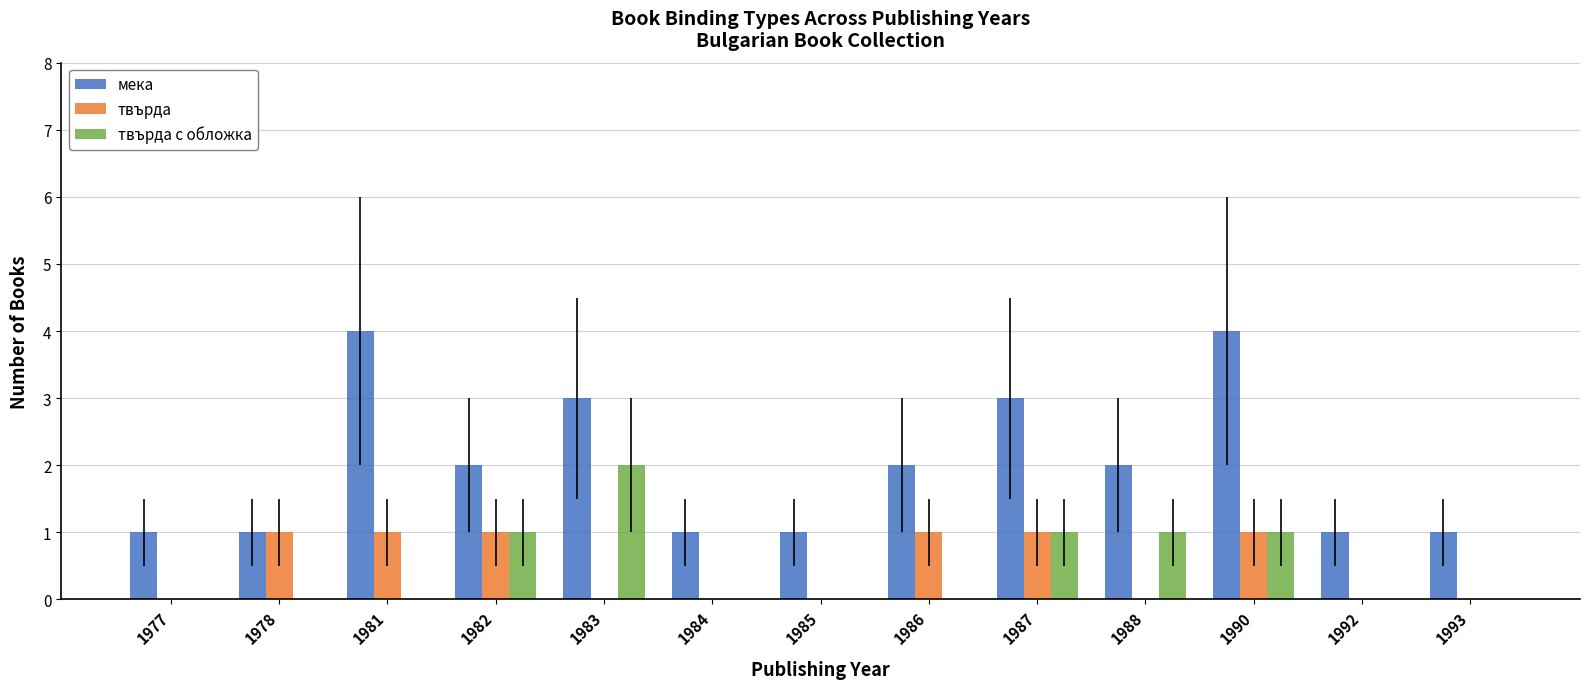

Is the value of твърда с обложка at 1983 greater than the value of мека at 1985?

Yes